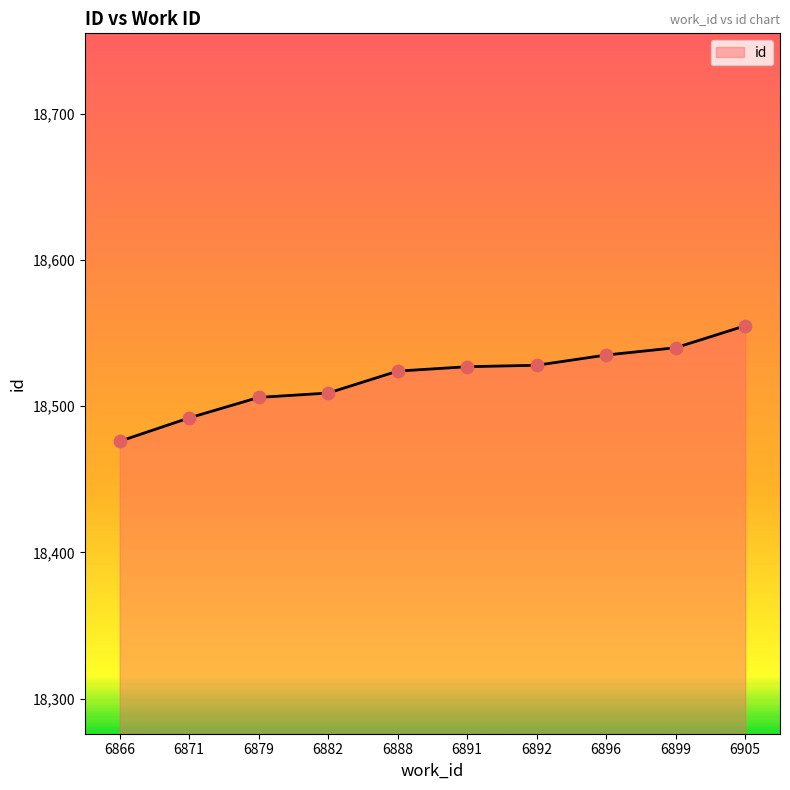

What is the ratio of the value at 6892 to the value at 6888?

1.0